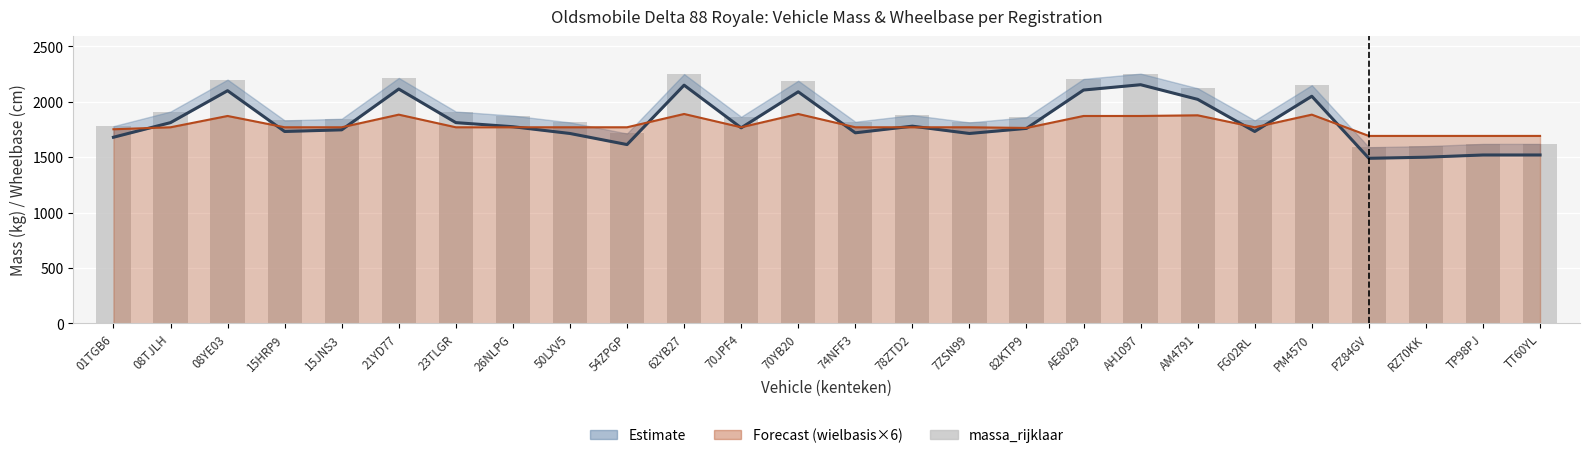

What is the highest value of the massa_rijklaar series?

2254